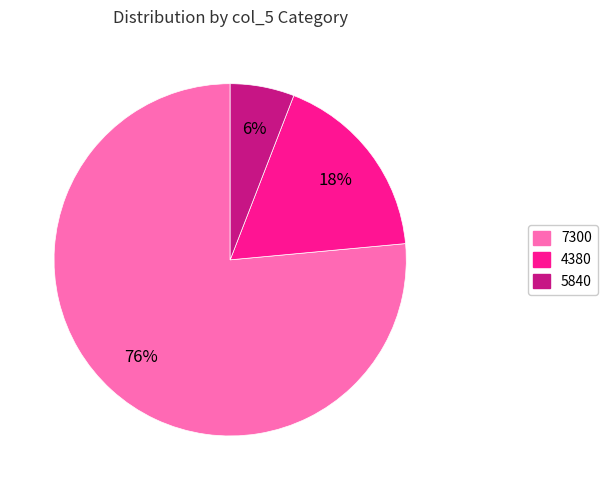

Which has a higher value, 5840 or 4380?

4380